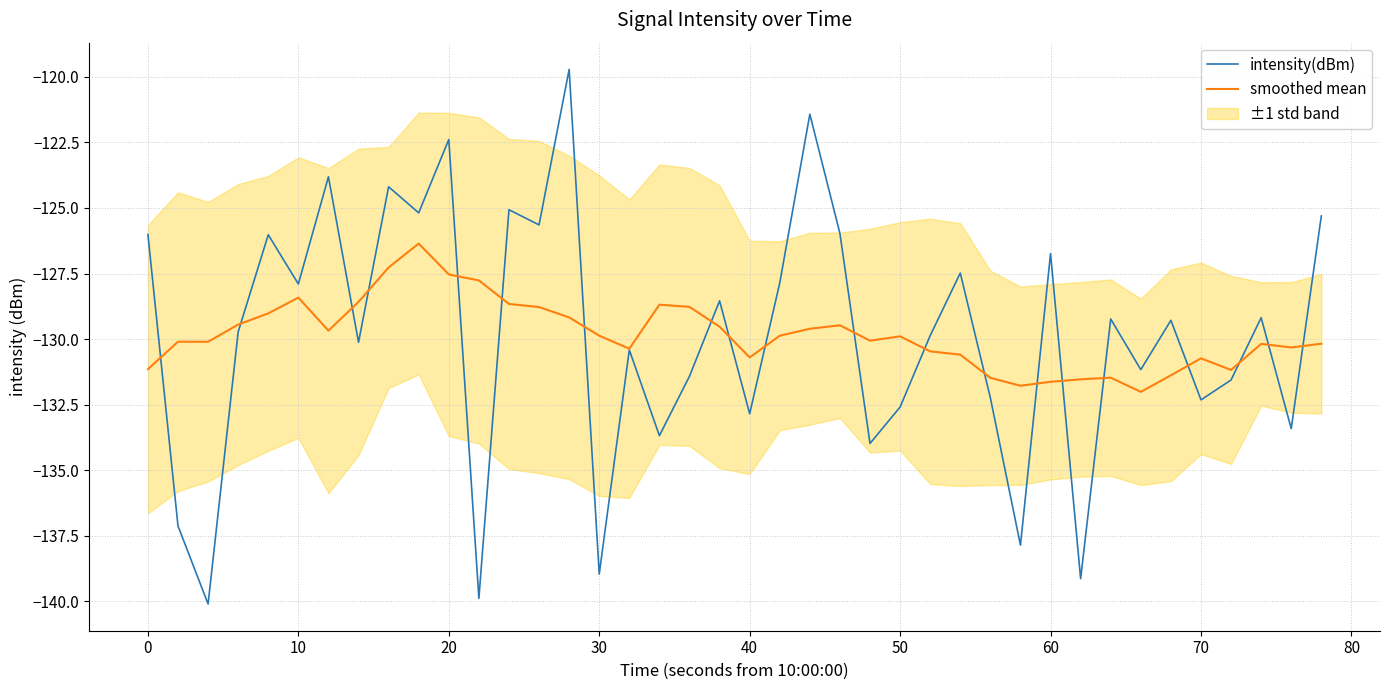

Which series has the widest spread of values?

intensity(dBm)